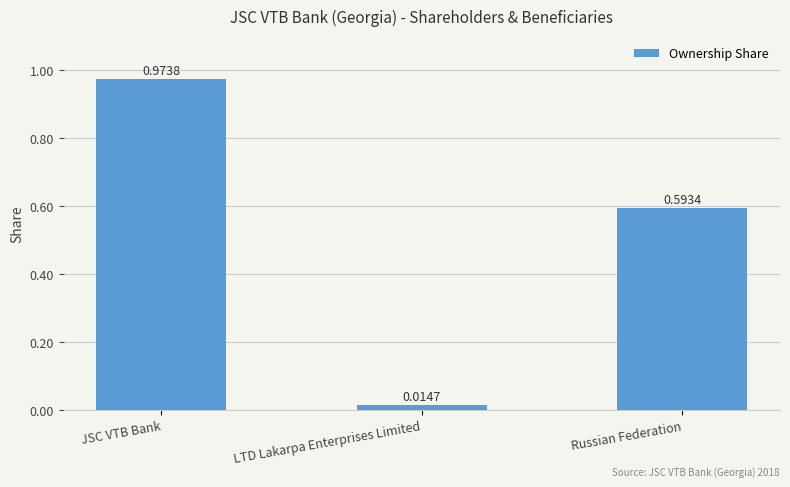

Rank the categories by value from lowest to highest.

LTD Lakarpa Enterprises Limited, Russian Federation, JSC VTB Bank